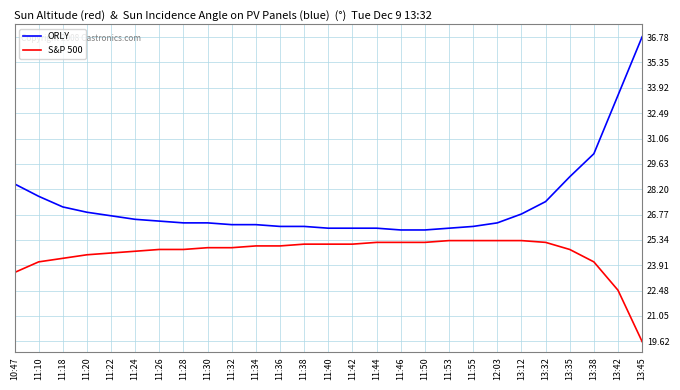

At which category is the sum across all series the highest?

13:45